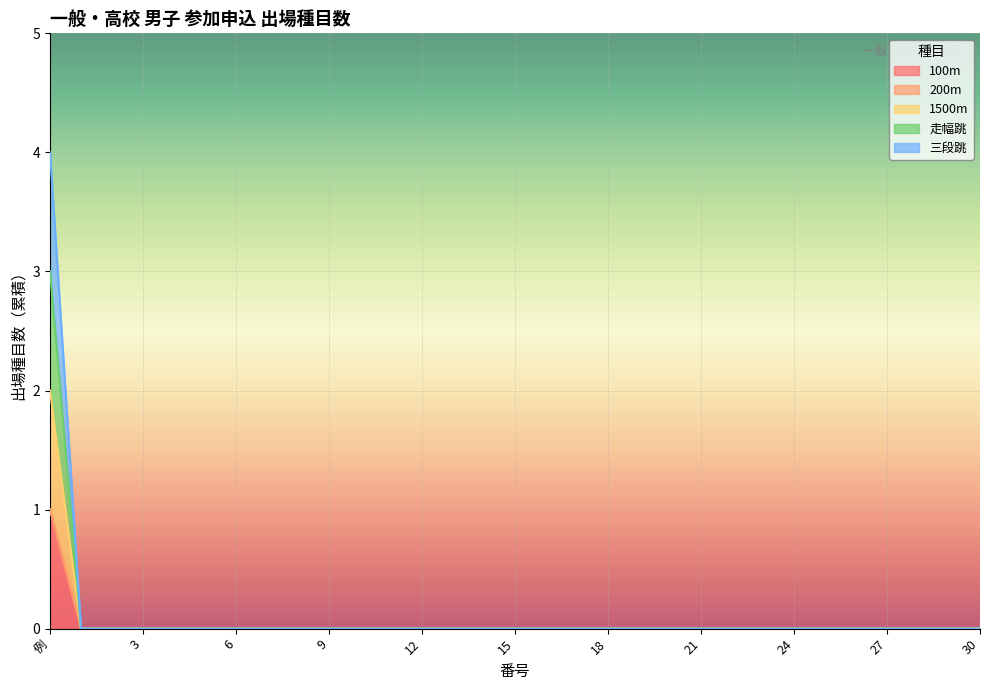

At which category is the sum across all series the highest?

例